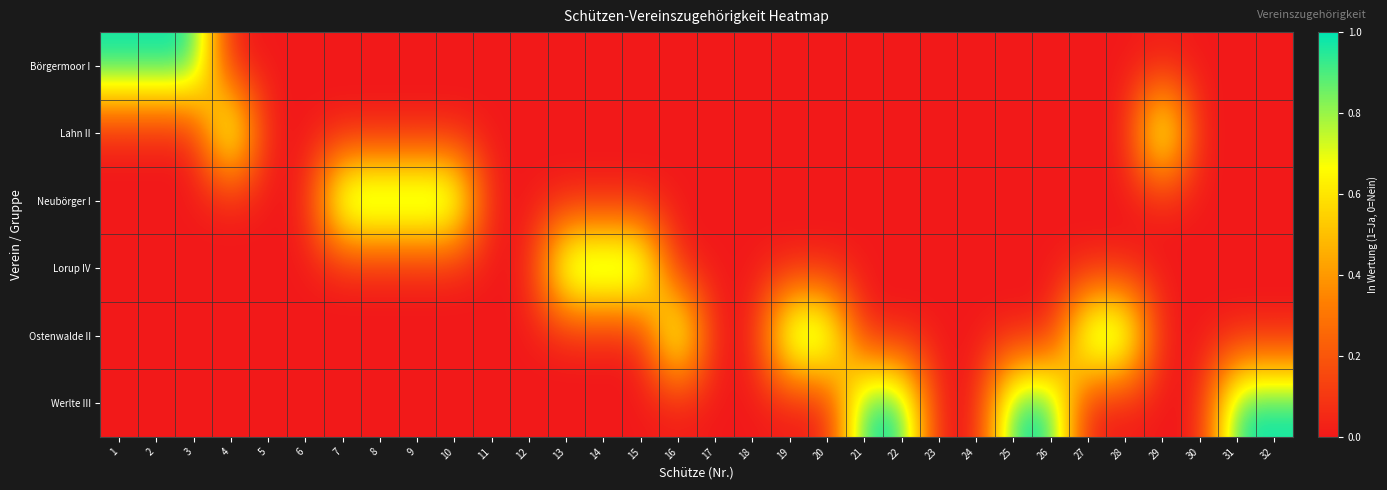

Which series has the largest total across all categories?

Werlte III